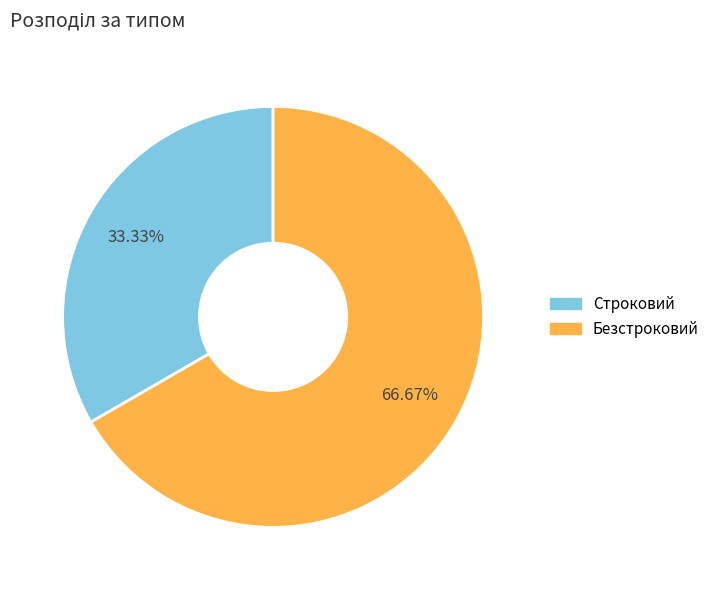

The Строковий slice represents 33% of the pie. True or false?

True